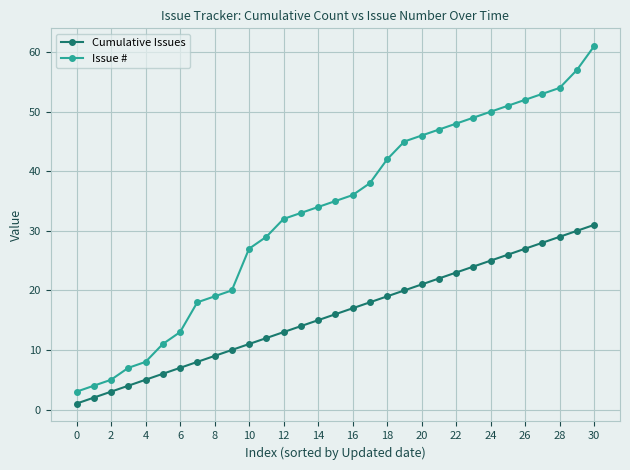

True or false: Issue # has more than 1 points higher than both neighbors.

False